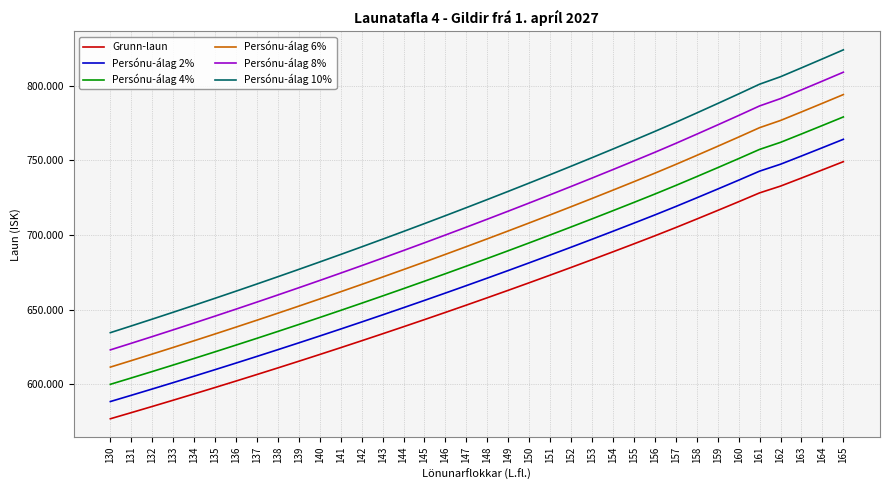

Does the chart display data point markers on the line(s)?

No